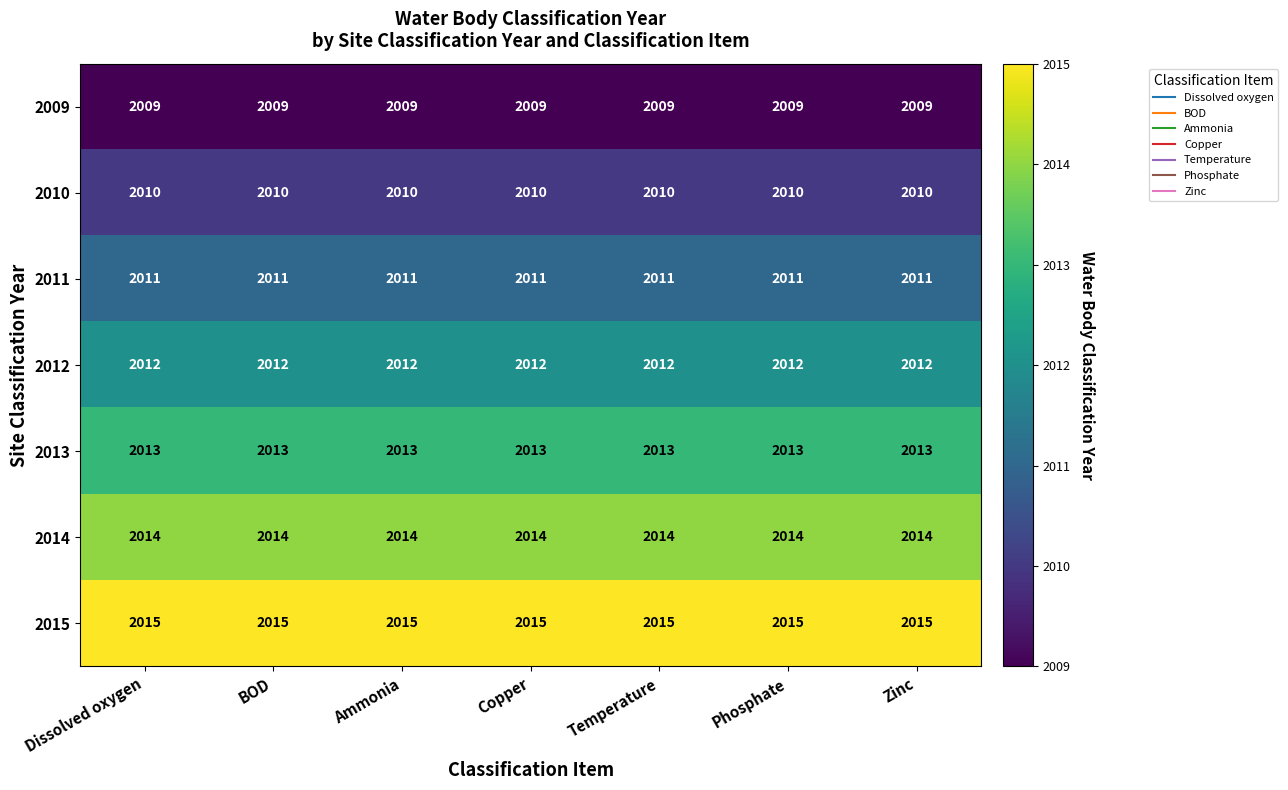

What is the difference between the highest and lowest values at Ammonia?

6